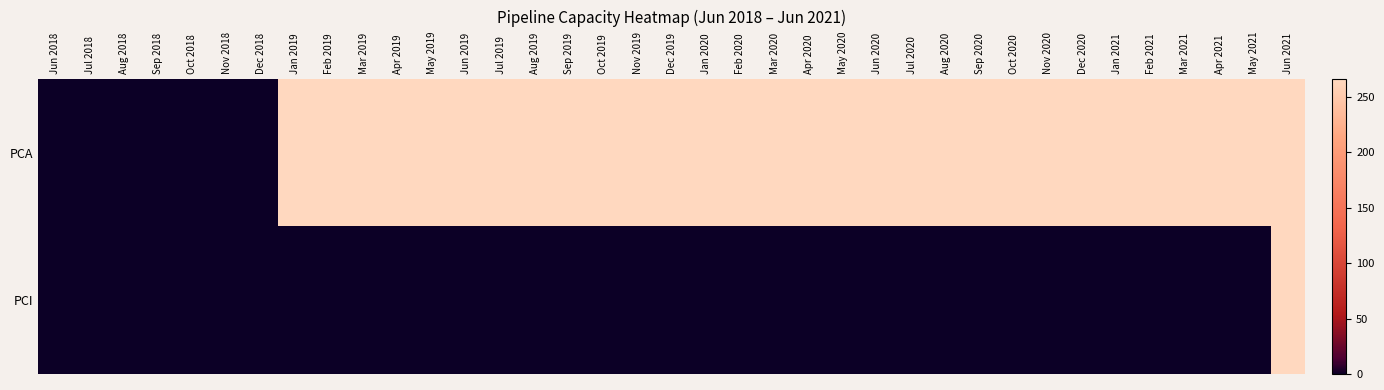

Reading left to right, transcribe all the data shown in this chart.

PCA: Jun 2018=0	Jul 2018=0	Aug 2018=0	Sep 2018=0	Oct 2018=0	Nov 2018=0	Dec 2018=0	Jan 2019=266	Feb 2019=266	Mar 2019=266	Apr 2019=266	May 2019=266	Jun 2019=266	Jul 2019=266	Aug 2019=266	Sep 2019=266	Oct 2019=266	Nov 2019=266	Dec 2019=266	Jan 2020=266	Feb 2020=266	Mar 2020=266	Apr 2020=266	May 2020=266	Jun 2020=266	Jul 2020=266	Aug 2020=266	Sep 2020=266	Oct 2020=266	Nov 2020=266	Dec 2020=266	Jan 2021=266	Feb 2021=266	Mar 2021=266	Apr 2021=266	May 2021=266	Jun 2021=266
PCI: Jun 2018=0	Jul 2018=0	Aug 2018=0	Sep 2018=0	Oct 2018=0	Nov 2018=0	Dec 2018=0	Jan 2019=0	Feb 2019=0	Mar 2019=0	Apr 2019=0	May 2019=0	Jun 2019=0	Jul 2019=0	Aug 2019=0	Sep 2019=0	Oct 2019=0	Nov 2019=0	Dec 2019=0	Jan 2020=0	Feb 2020=0	Mar 2020=0	Apr 2020=0	May 2020=0	Jun 2020=0	Jul 2020=0	Aug 2020=0	Sep 2020=0	Oct 2020=0	Nov 2020=0	Dec 2020=0	Jan 2021=0	Feb 2021=0	Mar 2021=0	Apr 2021=0	May 2021=0	Jun 2021=266